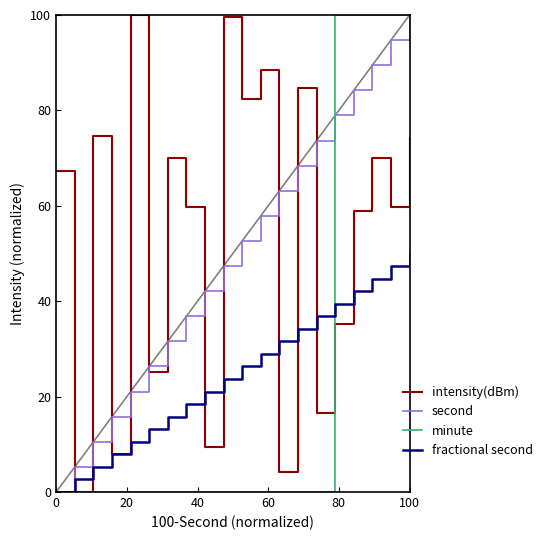

What is the maximum value shown in the chart?

100.0